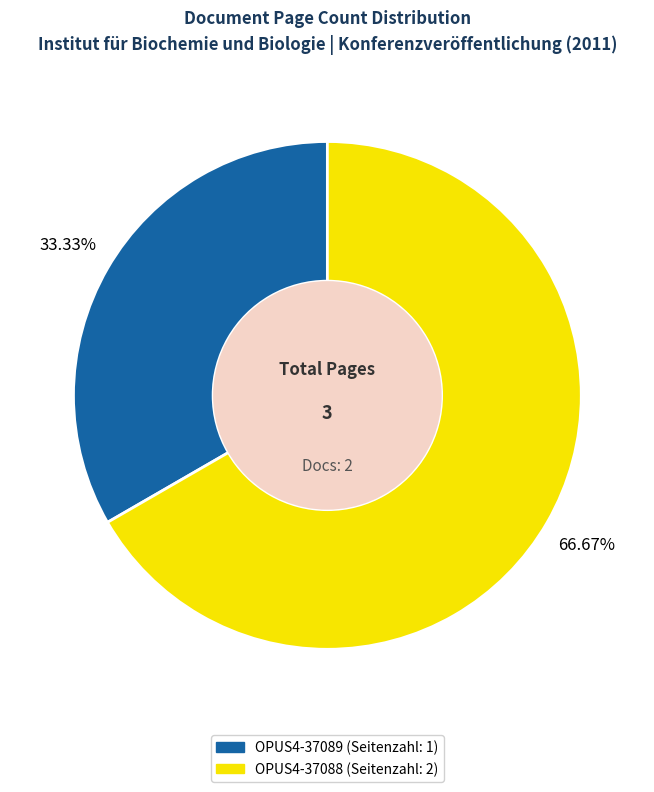

Which category has the smallest portion of the pie?

OPUS4-37089